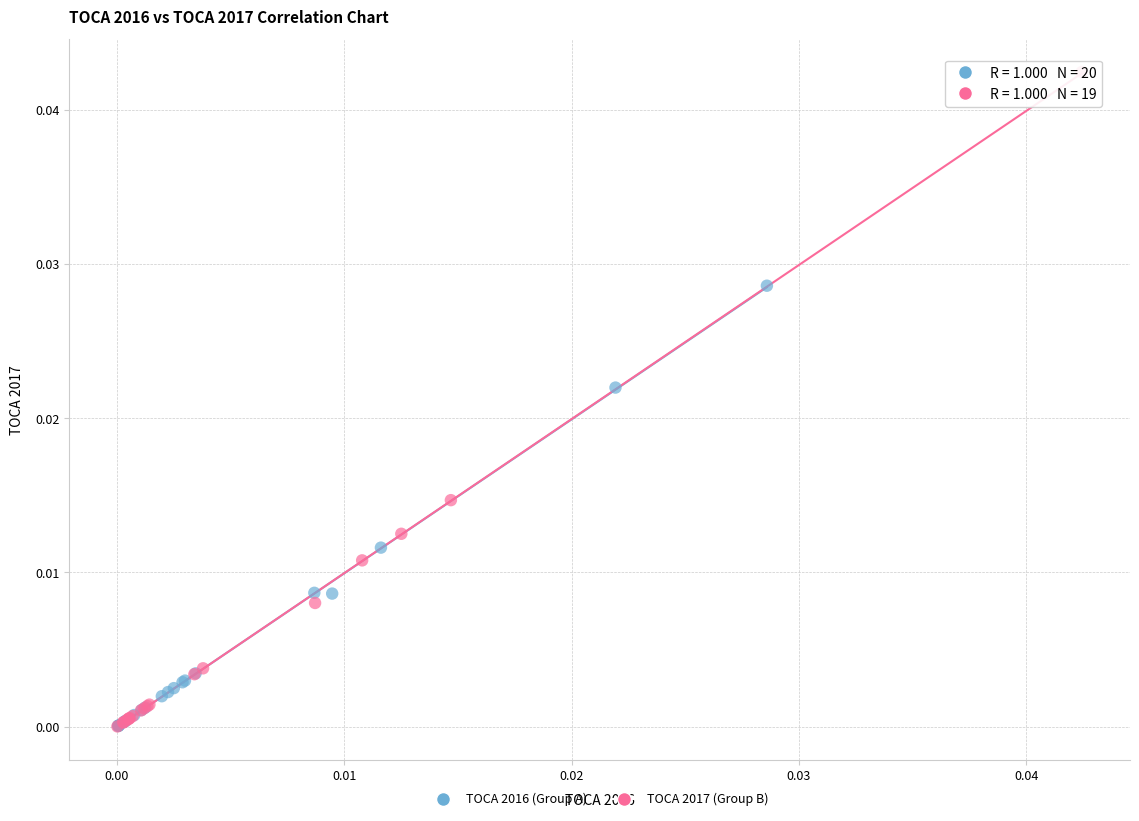

Which series reaches the maximum Y coordinate?

TOCA 2017 (Group B)